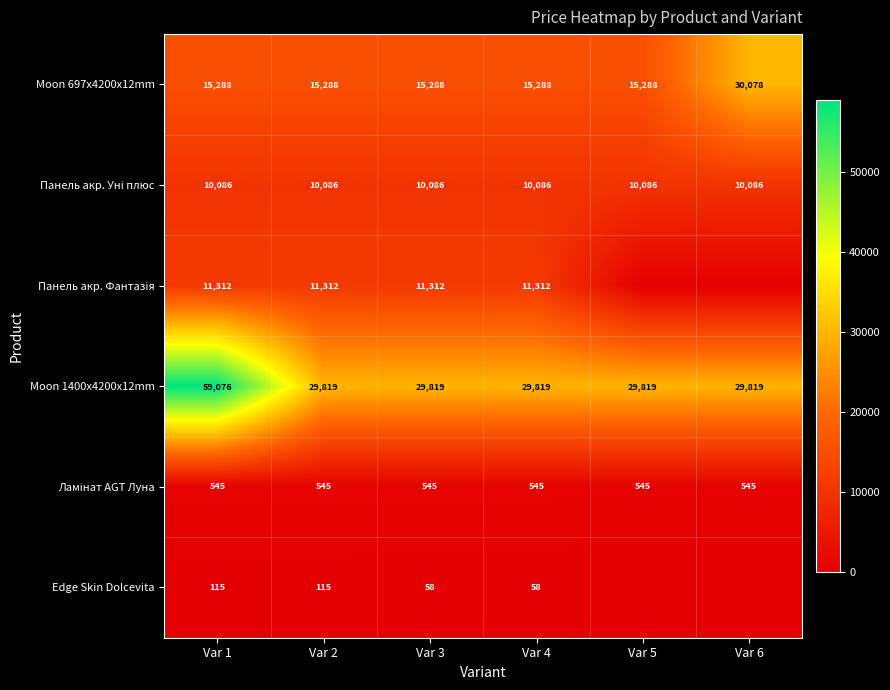

What is the difference between the Moon 697x4200x12mm values at Var 6 and Var 3?

14790